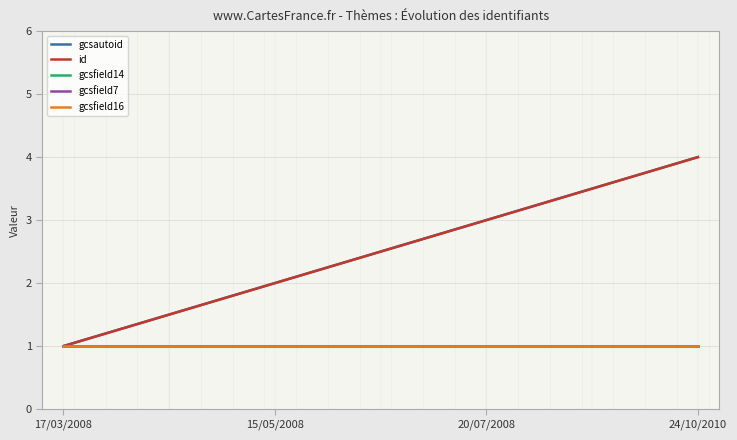

Does the chart have visible grid lines?

Yes